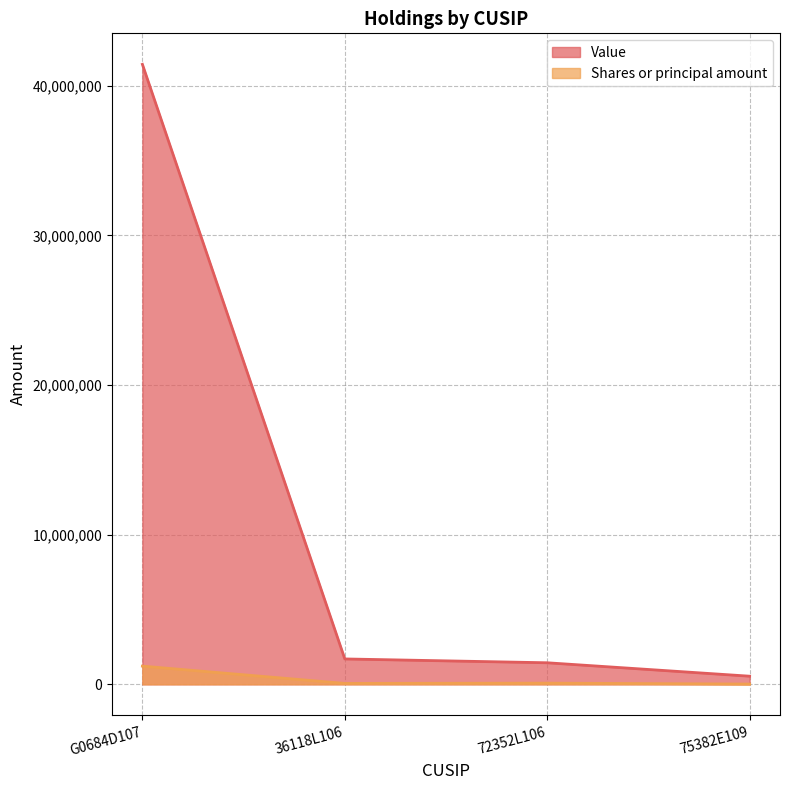

What is the label of the 2nd point from the left?

36118L106